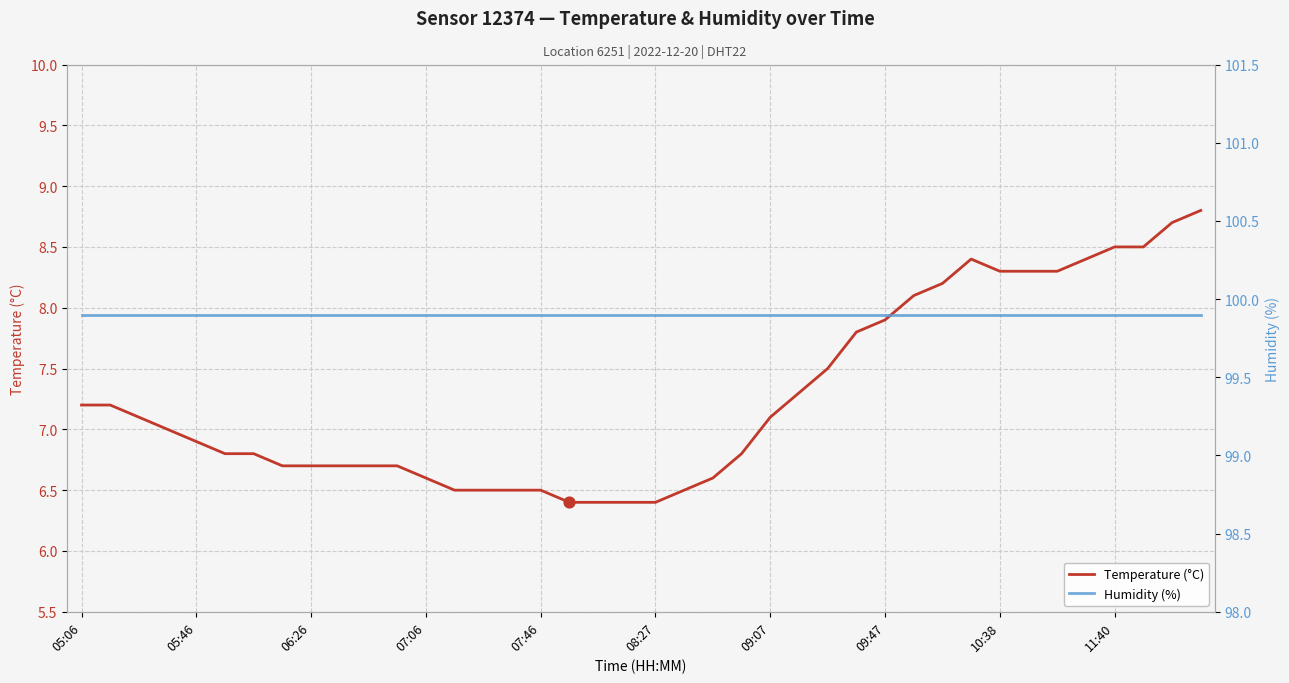

Which series has the largest total across all categories?

Humidity (%)